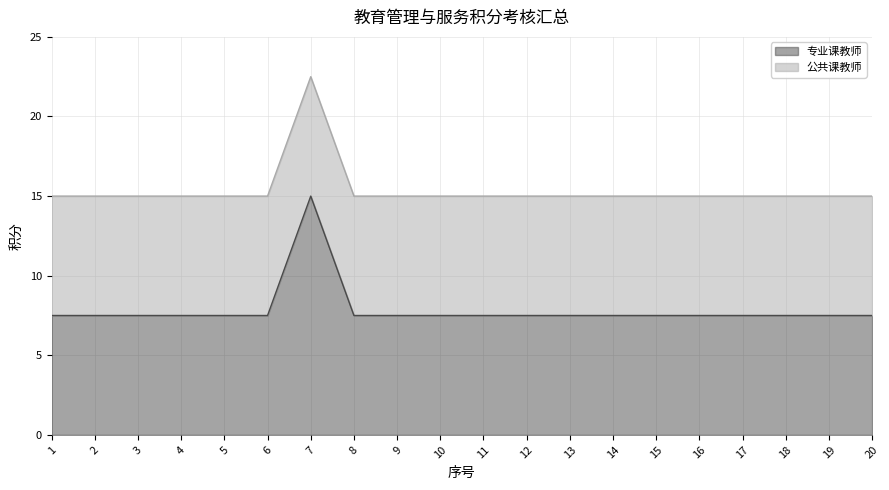

Which has a higher value, 7 or 13?

7